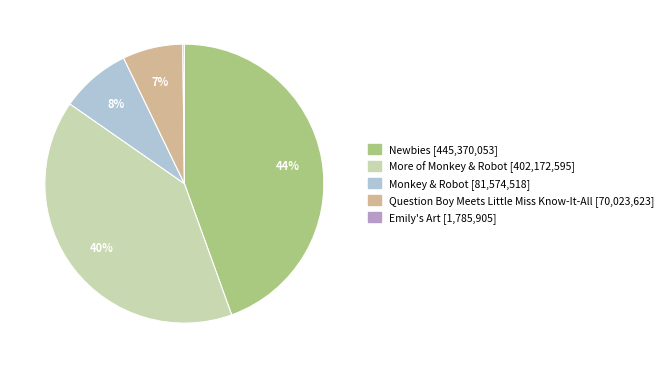

What percentage is the More of Monkey & Robot slice, to the nearest percent?

40%